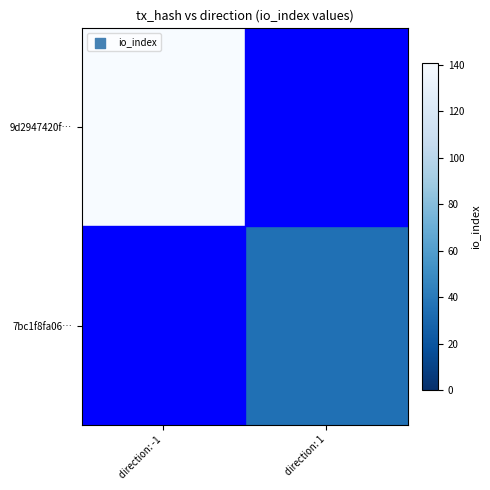

Is the value of 9d2947420f… at direction: -1 greater than the value of 7bc1f8fa06… at direction: -1?

No